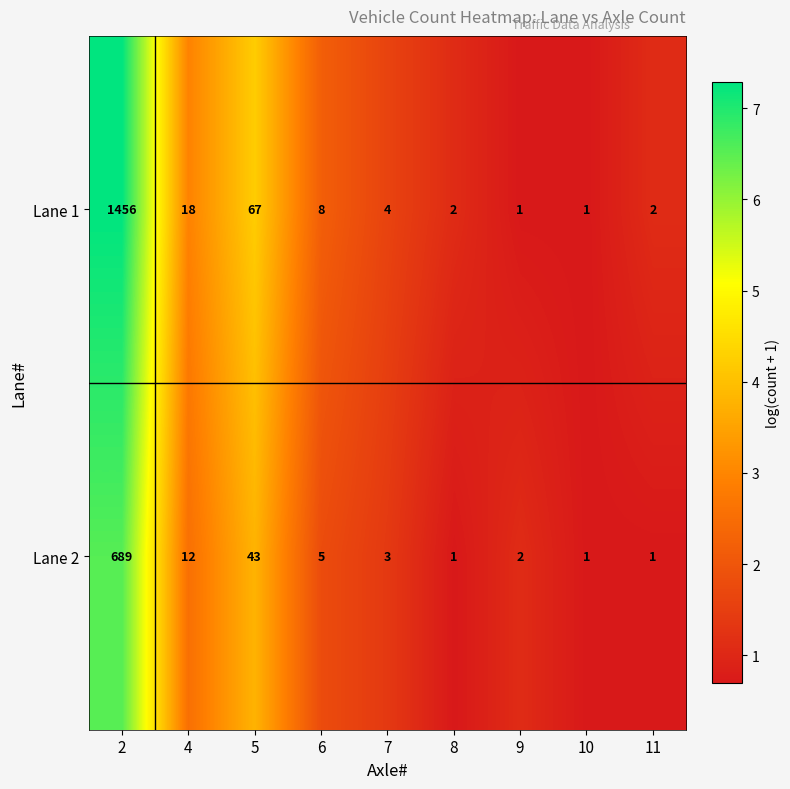

Rank the series by their maximum value, from highest to lowest.

Lane 1, Lane 2